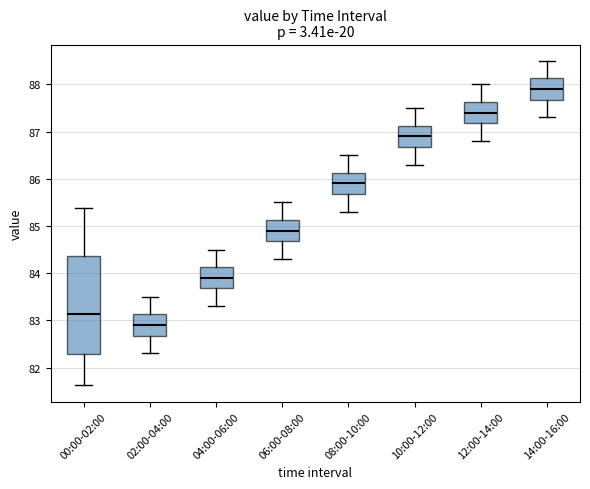

Which box's median line is the lowest?

02:00-04:00